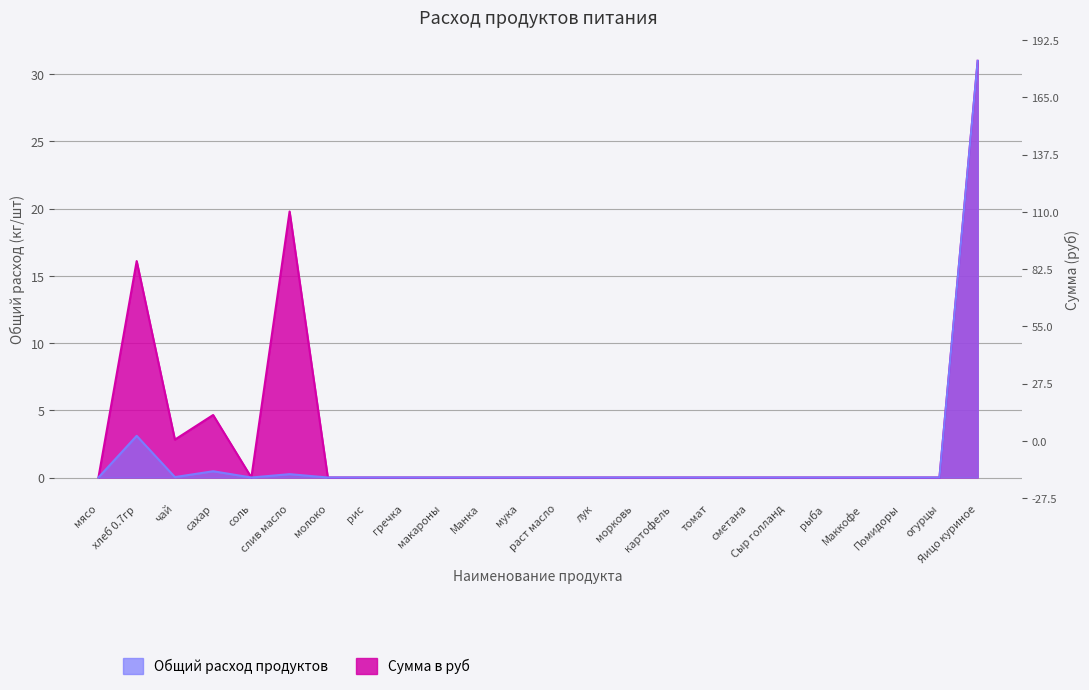

What is the difference between the Общий расход продуктов values at слив масло and Сыр голланд?

0.2